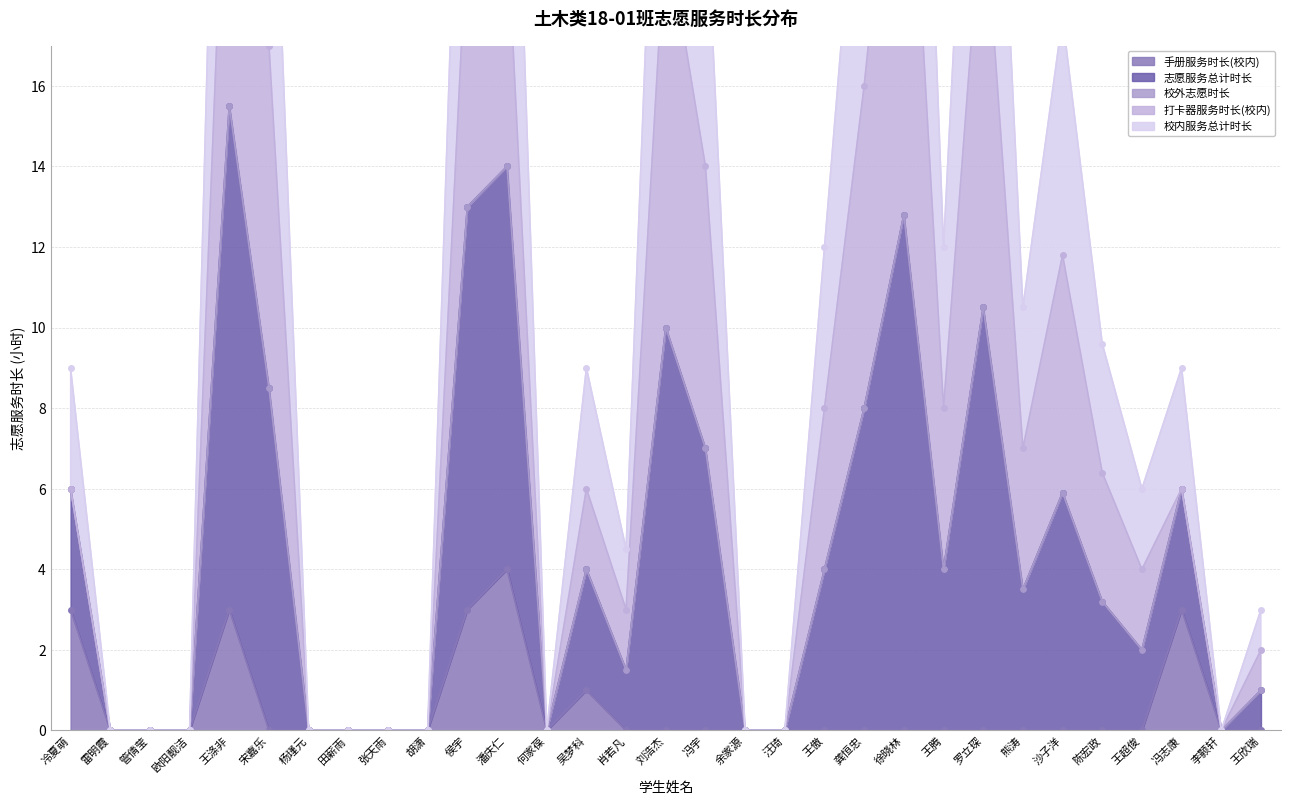

True or false: 手册服务时长(校内) and 志愿服务总计时长 cross at least once.

False